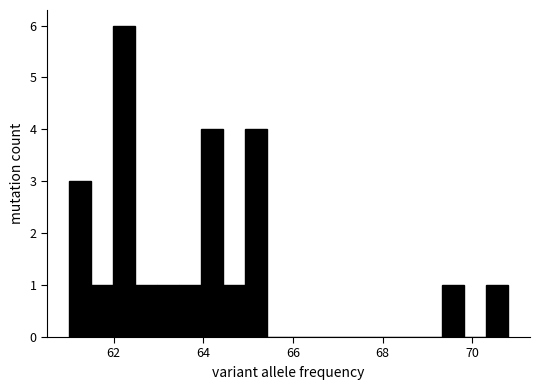

Around what value on the x-axis is the tallest bar? Give the approximate position of its centre, as read against the axis.

62.2